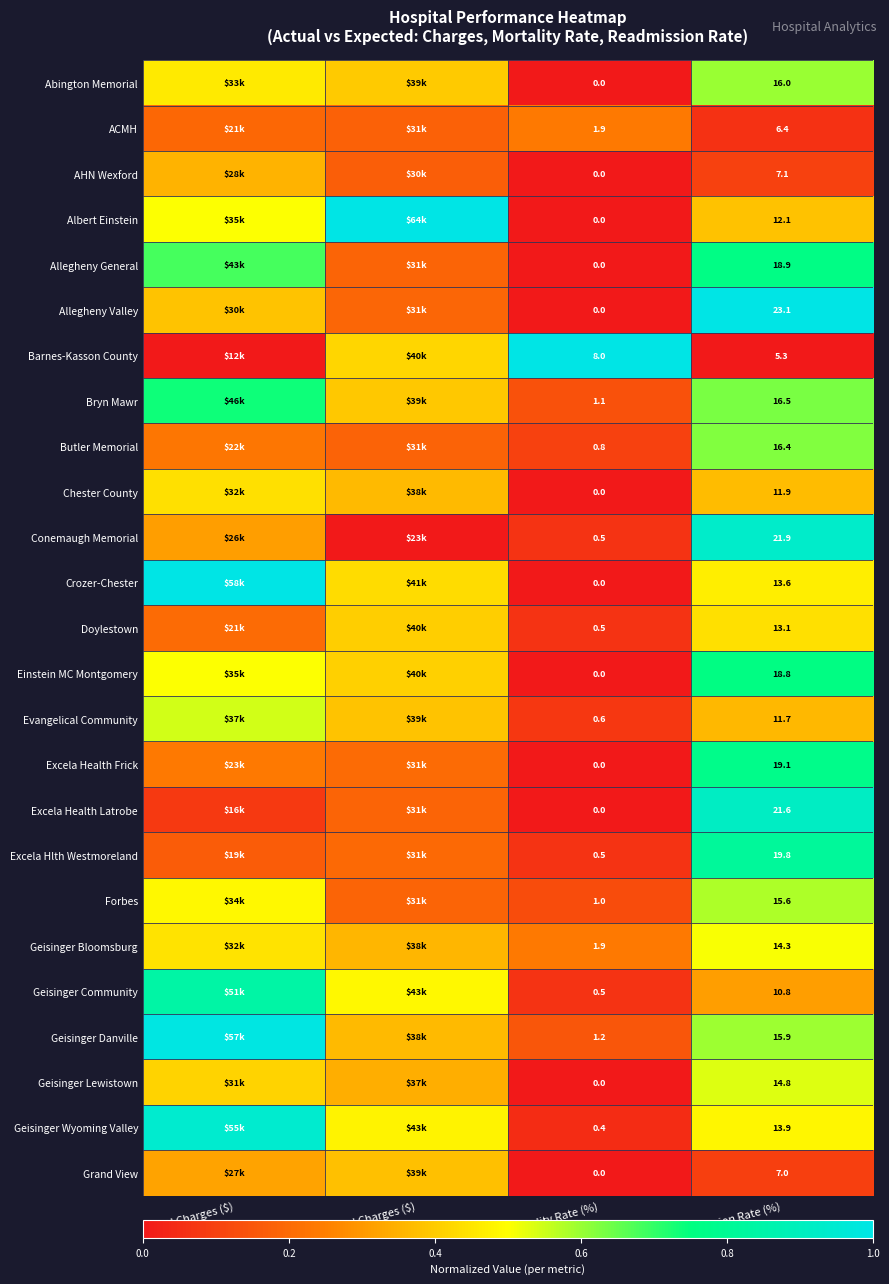

Between Mortality Rate (%) and Readmission Rate (%), which series saw the biggest shift?

Allegheny Valley